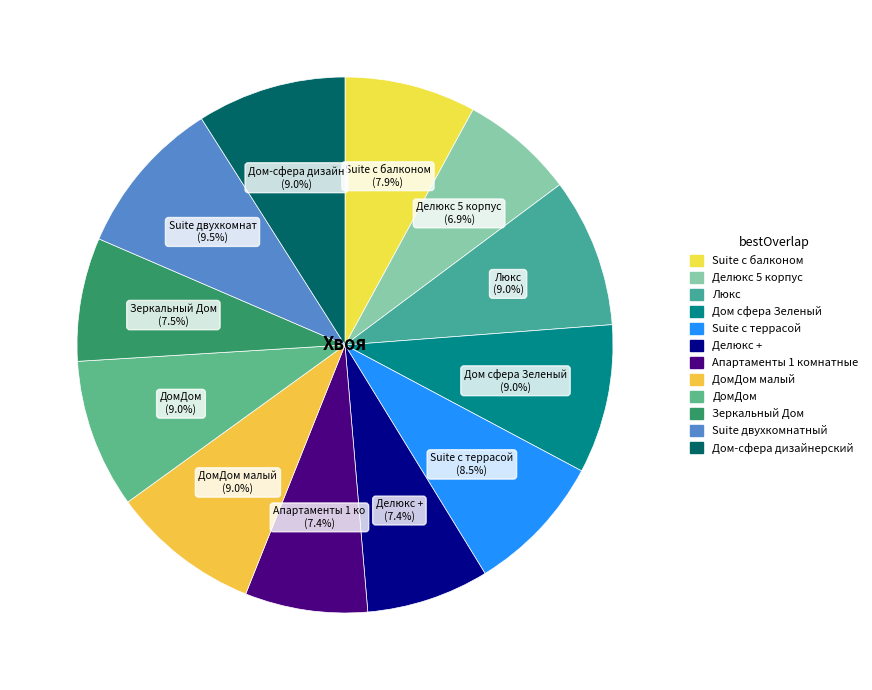

Which category has the smallest portion of the pie?

Делюкс 5 корпус